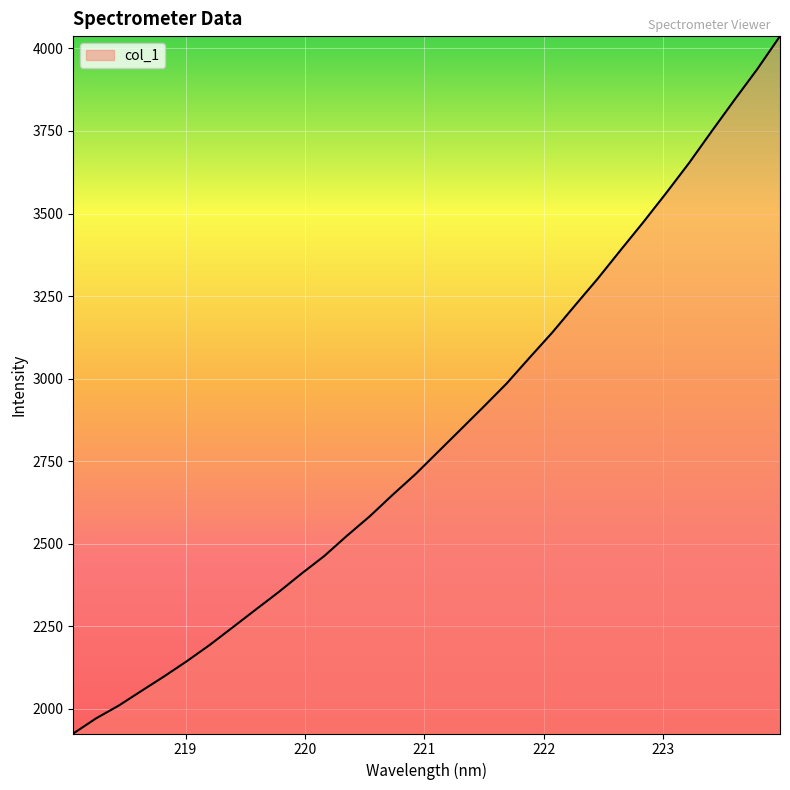

What is the greatest value displayed?

4037.1